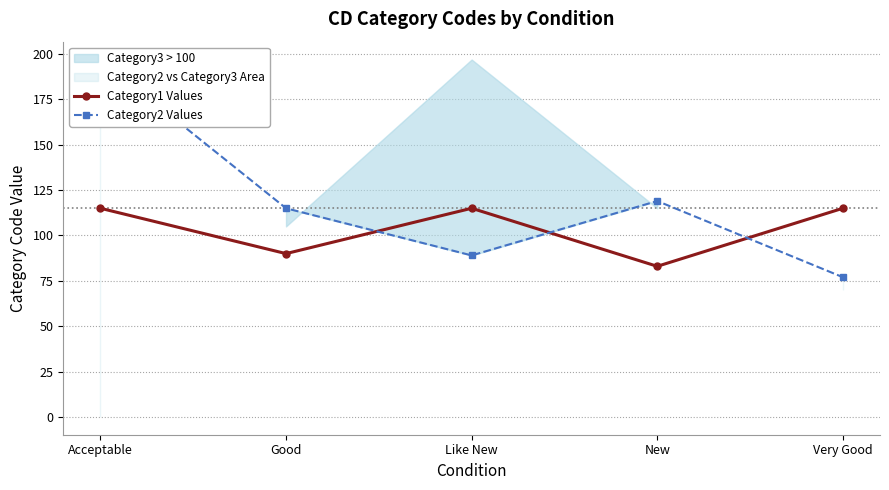

Reading right to left, extract all data points from this chart.

Category1 Values: Very Good=115	New=83	Like New=115	Good=90	Acceptable=115
Category2 Values: Very Good=77	New=119	Like New=89	Good=115	Acceptable=197